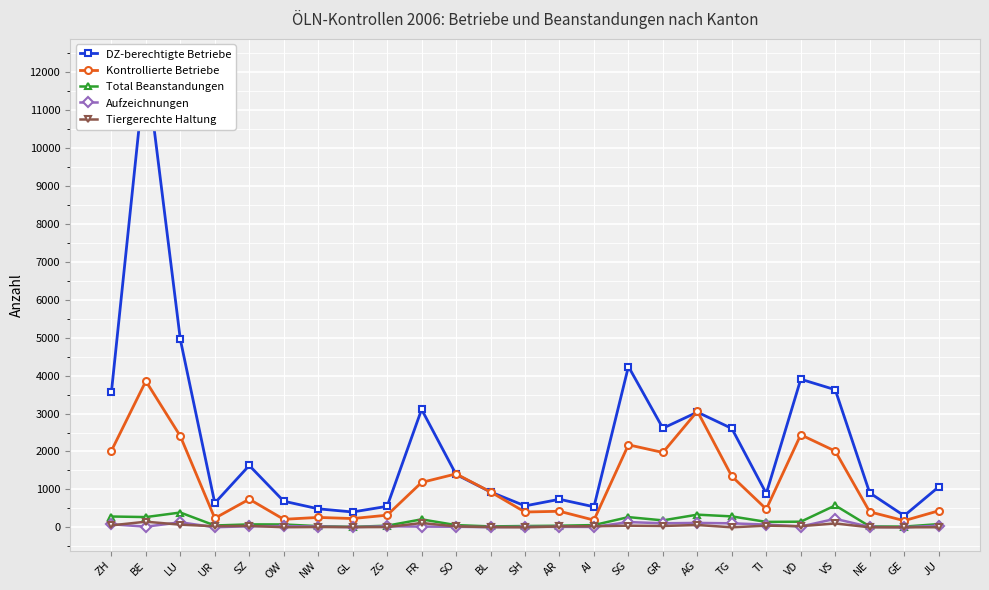

At which category does the chart reach its peak across all series?

BE